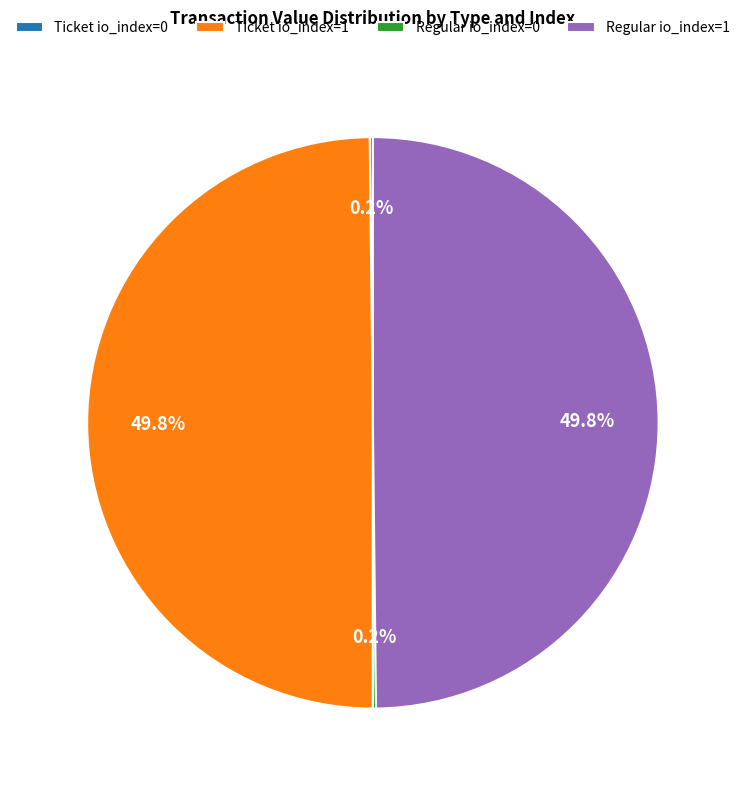

What is the ratio of the value at Regular io_index=1 to the value at Ticket io_index=1?

1.0